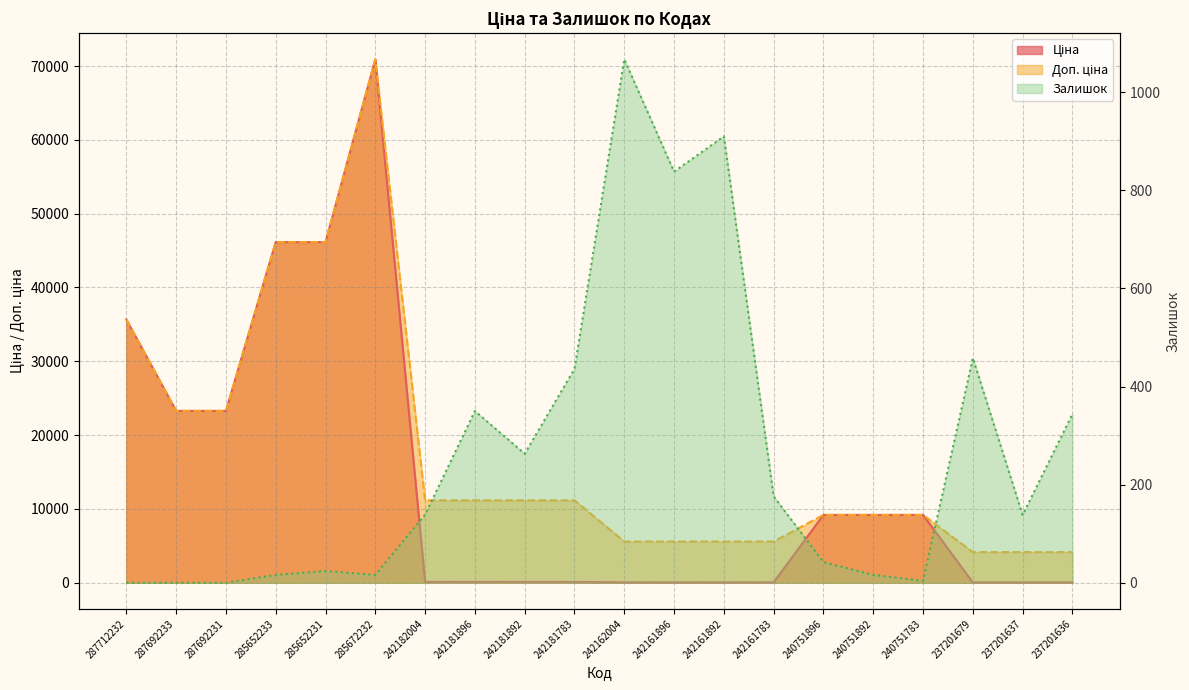

Where is the first local maximum for Ціна?

285672232